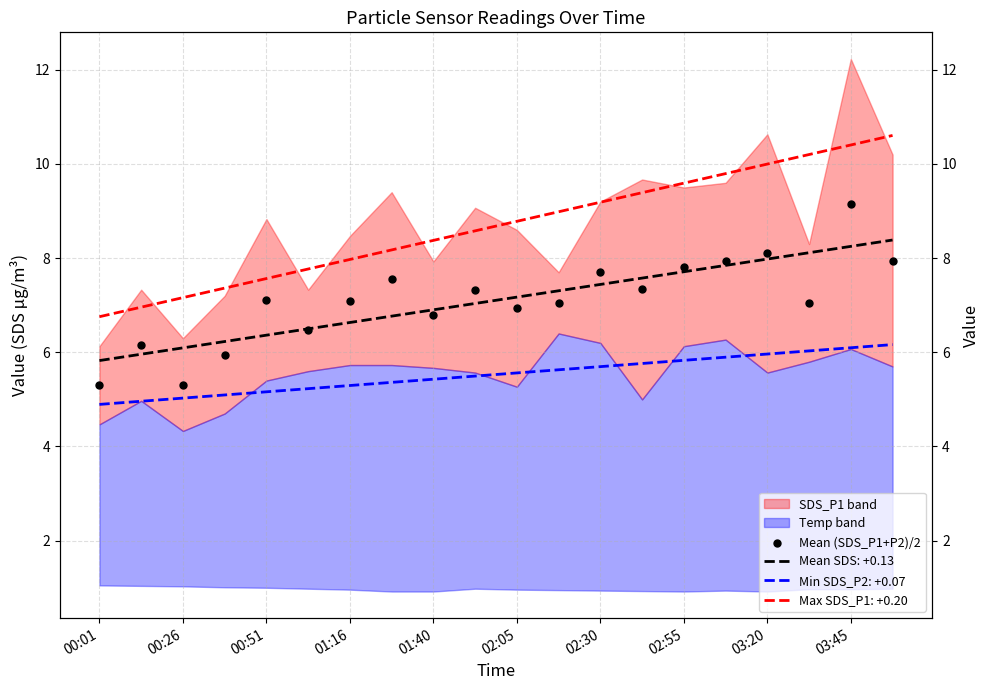

Which has a higher value, 03:45 or 01:16?

03:45